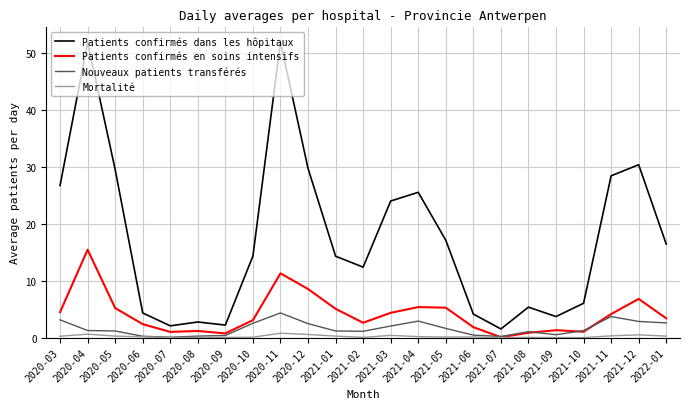

Rank the series by their maximum value, from highest to lowest.

Patients confirmés dans les hôpitaux, Patients confirmés en soins intensifs, Nouveaux patients transférés, Mortalité